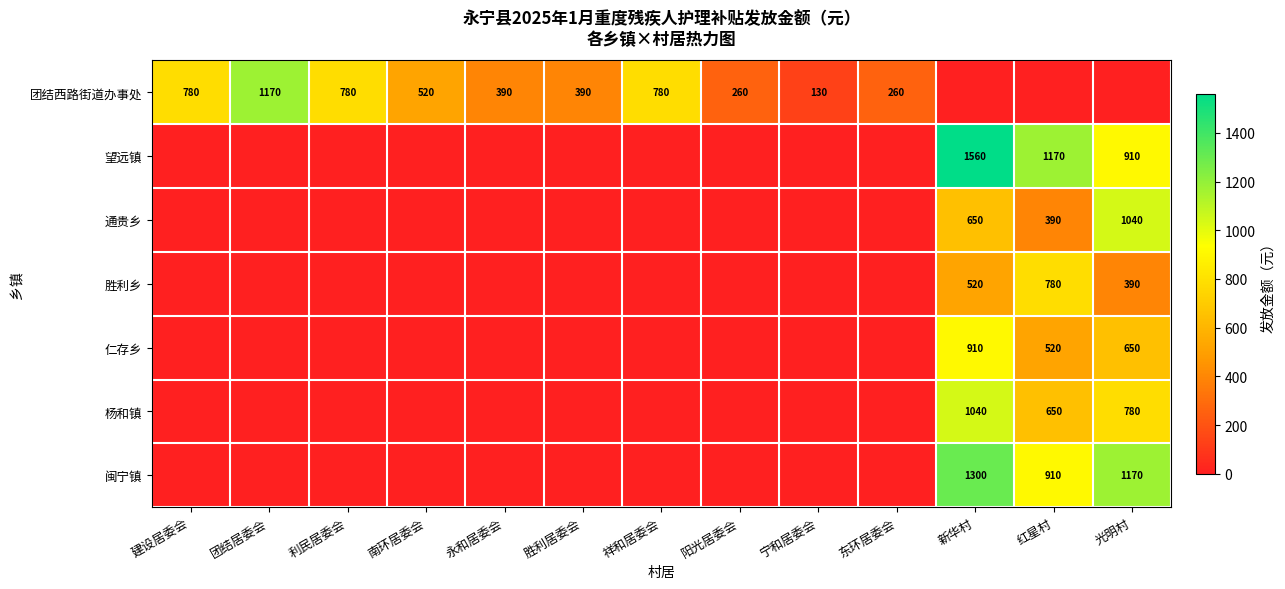

Between 永和居委会 and 建设居委会, which is larger?

建设居委会